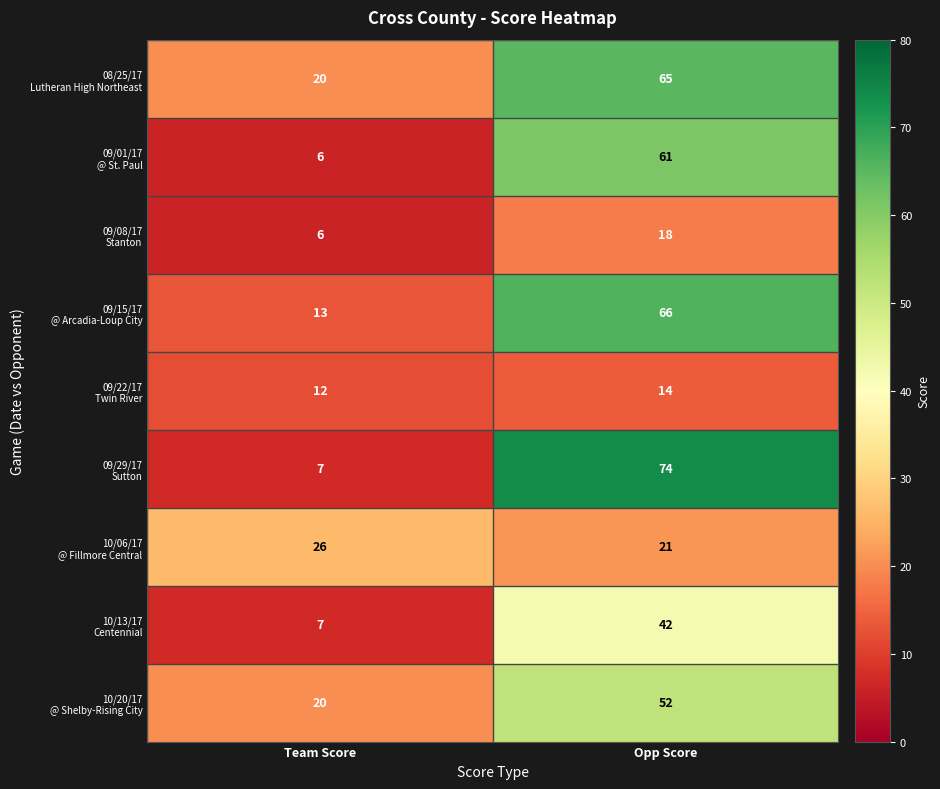

How many data points does each series have?

2